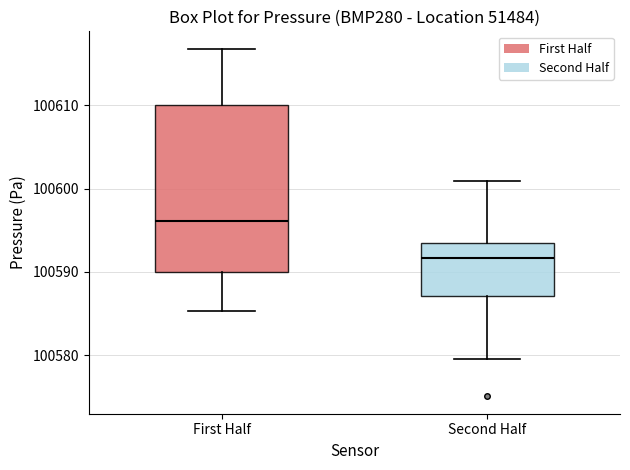

Which box has the lowest median line?

Second Half